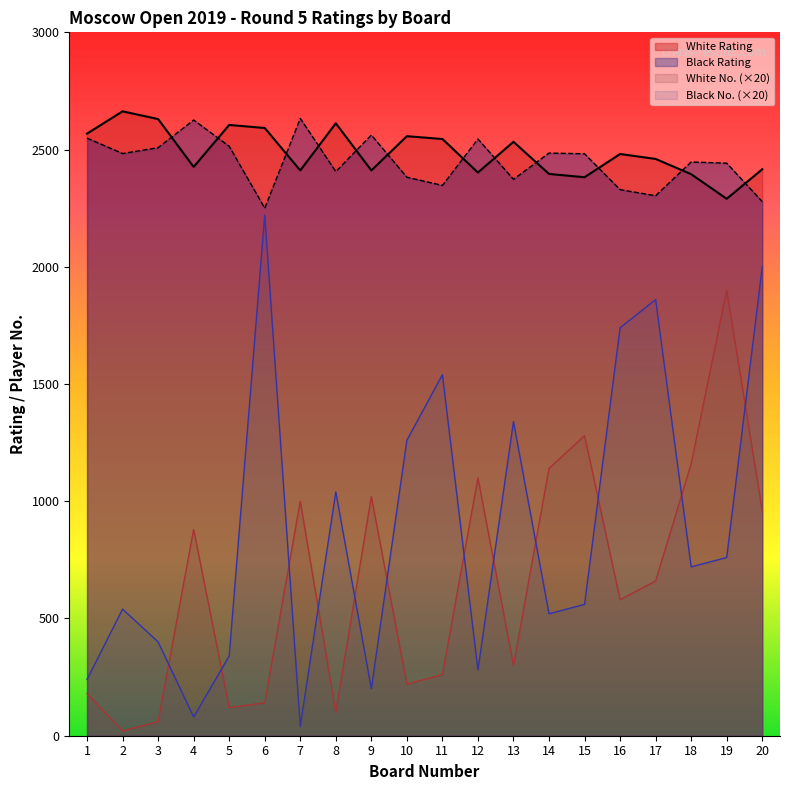

Is it true that Black Rating equals 4337 at 12?

False